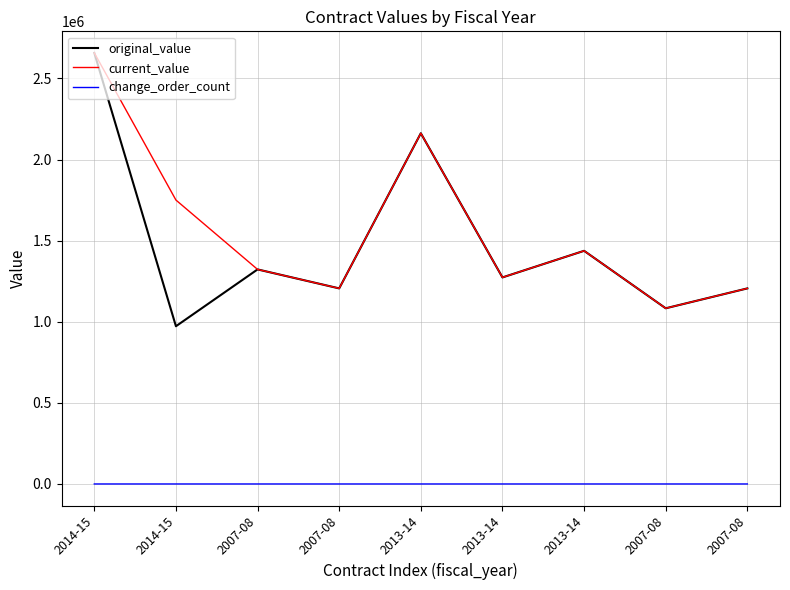

Rank the categories by current_value value from lowest to highest.

2007-08, 2007-08, 2007-08, 2013-14, 2007-08, 2013-14, 2014-15, 2013-14, 2014-15